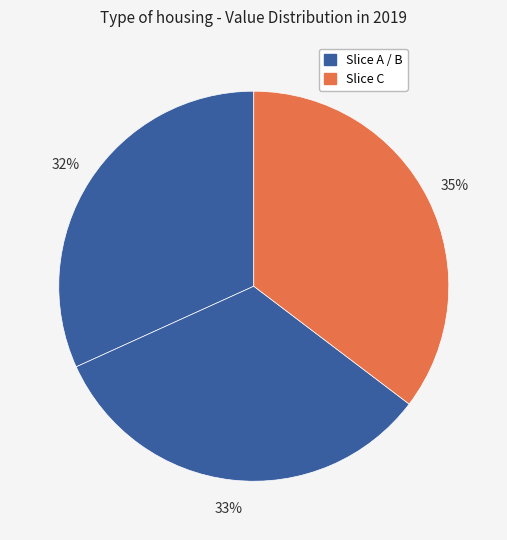

How many segments does this pie chart have?

3